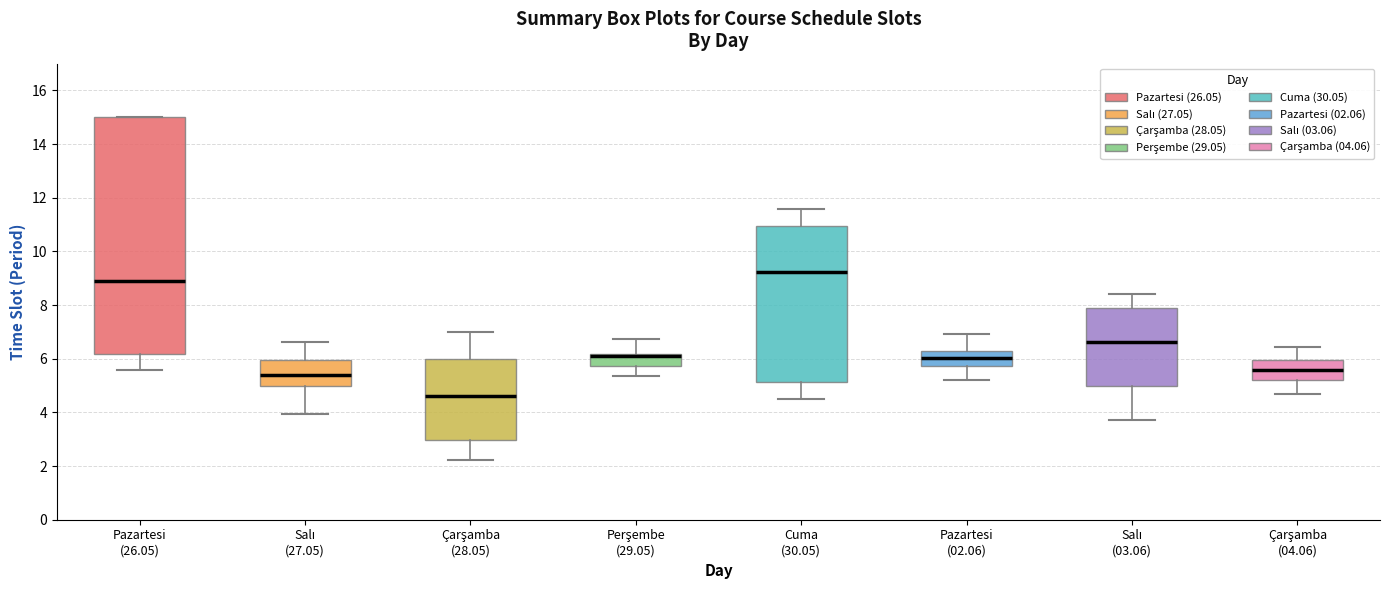

Reading left to right, read every box against the y-axis: the position of its median line, the range the box covers, and the ends of its whiskers. The values are not printed on the chart, so give them approximately, as read against the axis.

Pazartesi (26.05): median 8.8, box 6.2 to 15.0, whiskers 5.6 to 15.0
Salı (27.05): median 5.4, box 5.0 to 6.0, whiskers 4.0 to 6.6
Çarşamba (28.05): median 4.6, box 3.0 to 6.0, whiskers 2.2 to 7.0
Perşembe (29.05): median 6.2 (just below the box's upper edge), box 5.8 to 6.2, whiskers 5.4 to 6.8
Cuma (30.05): median 9.2, box 5.2 to 11.0, whiskers 4.6 to 11.6
Pazartesi (02.06): median 6.0, box 5.8 to 6.2, whiskers 5.2 to 7.0
Salı (03.06): median 6.6, box 5.0 to 7.8, whiskers 3.8 to 8.4
Çarşamba (04.06): median 5.6, box 5.2 to 6.0, whiskers 4.6 to 6.4